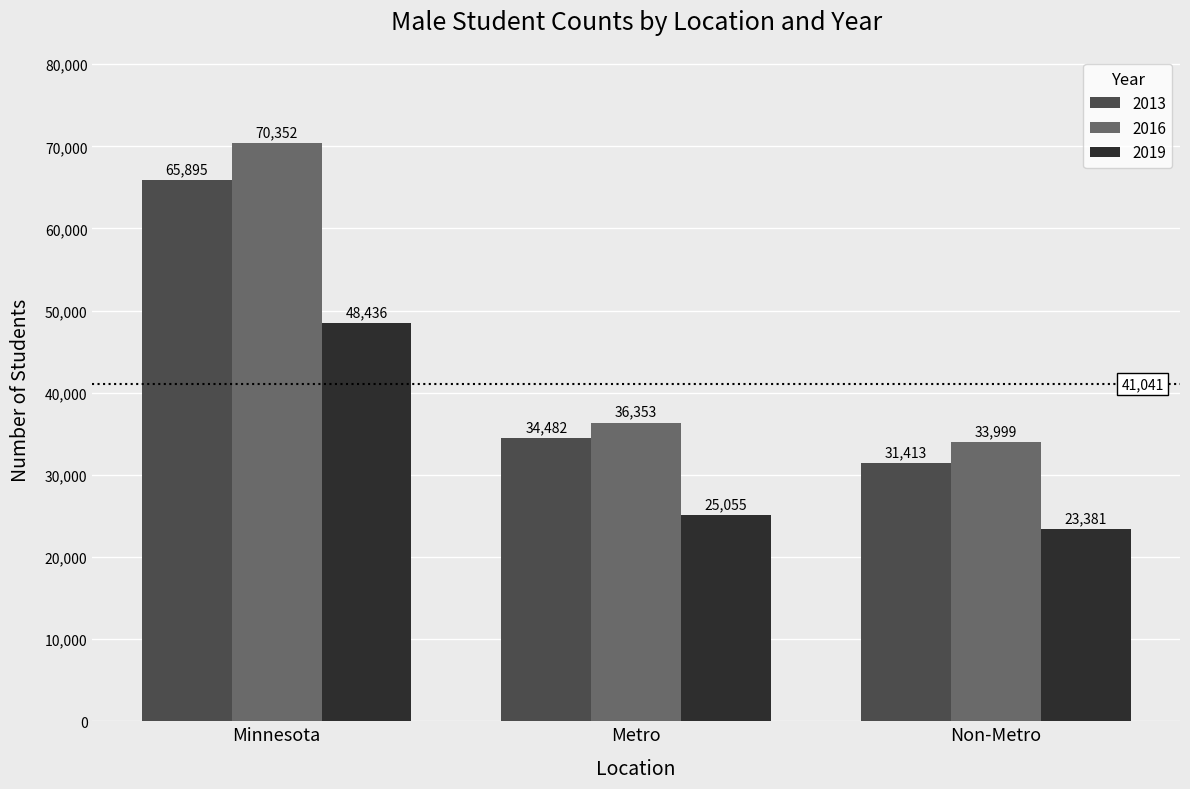

At which label does 2019 first exceed 25055?

Minnesota